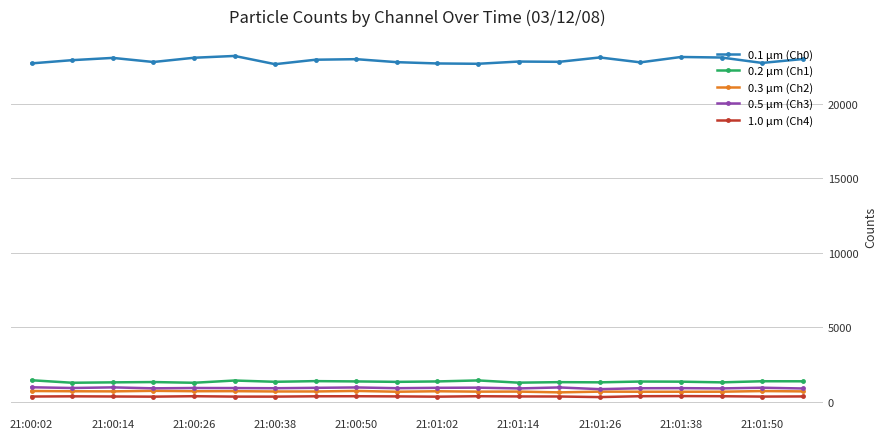

How many distinct data groups are displayed?

5